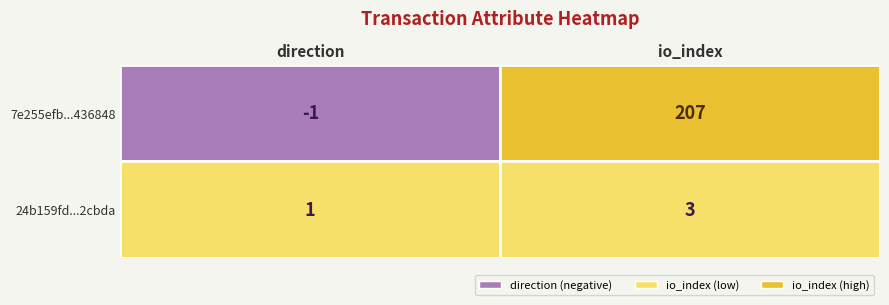

Read the 24b159fd...2cbda value at io_index.

3